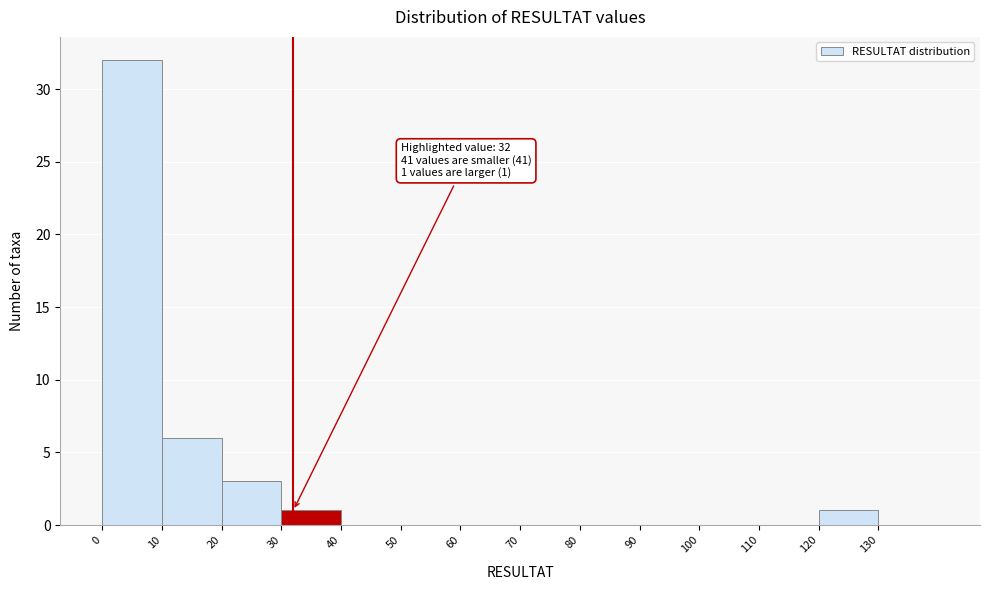

Which range on the x-axis has the tallest bar?

0 to 10